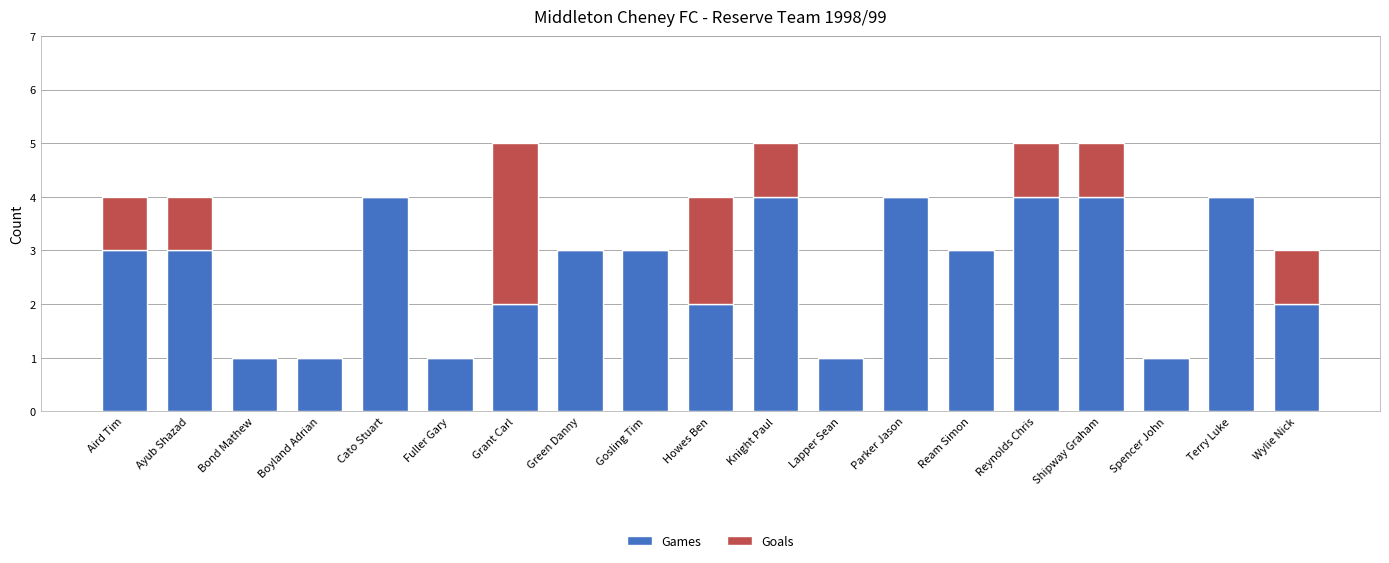

True or false: Games has a value of 0 at Fuller Gary.

False